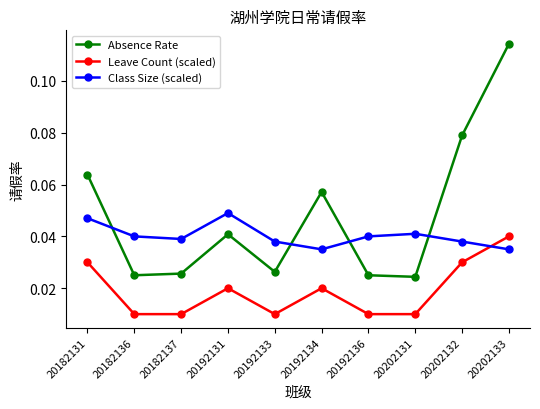

Which series has the largest total across all categories?

Absence Rate